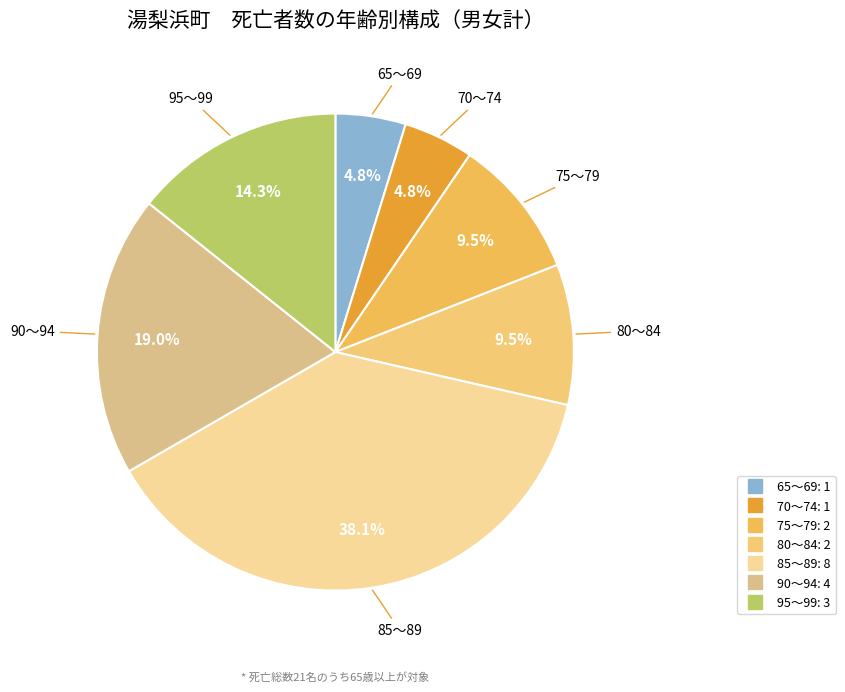

How many slices are in this pie chart?

7